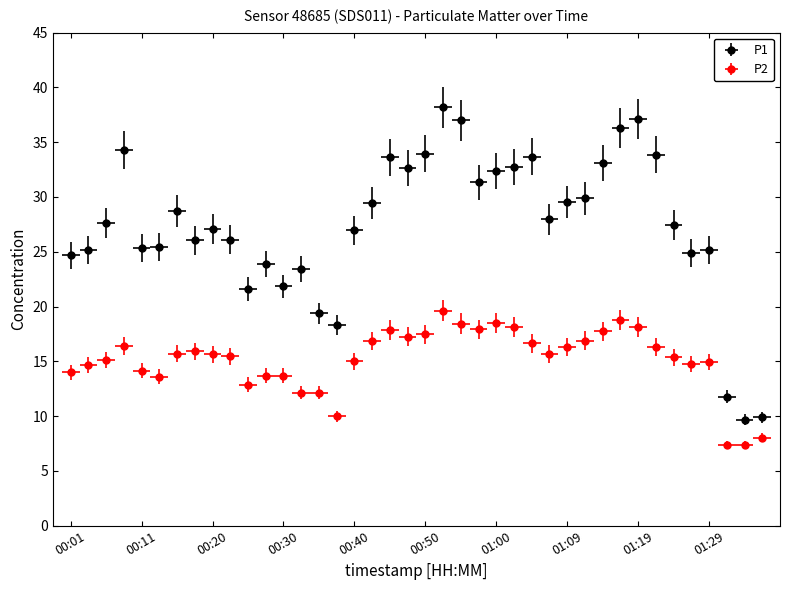

What is the minimum value for P2?

7.3